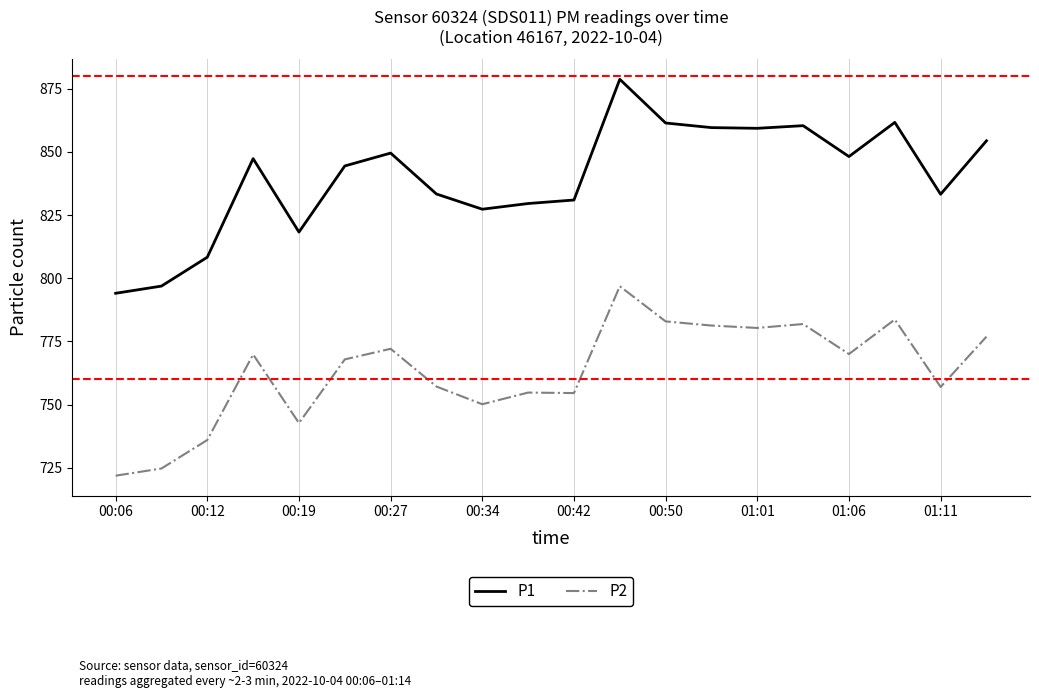

True or false: P1 and P2 cross at least once.

False